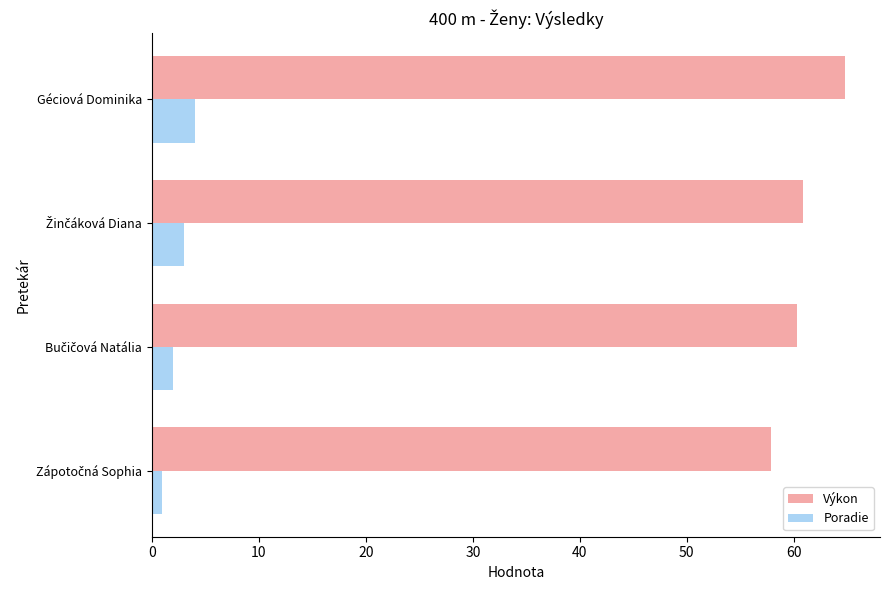

Which series has the largest total across all categories?

Výkon